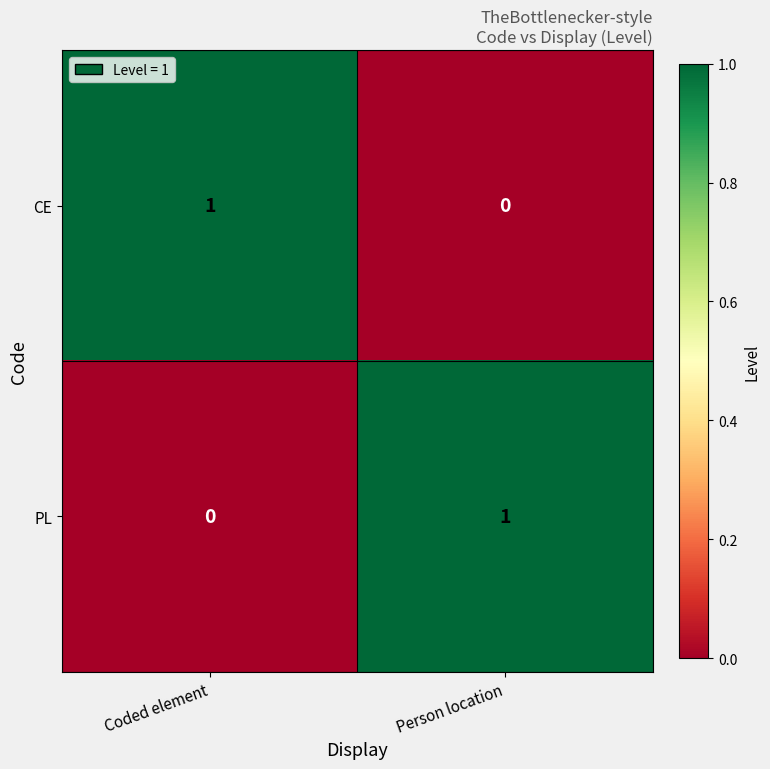

At which label is PL closest to 0?

Coded element